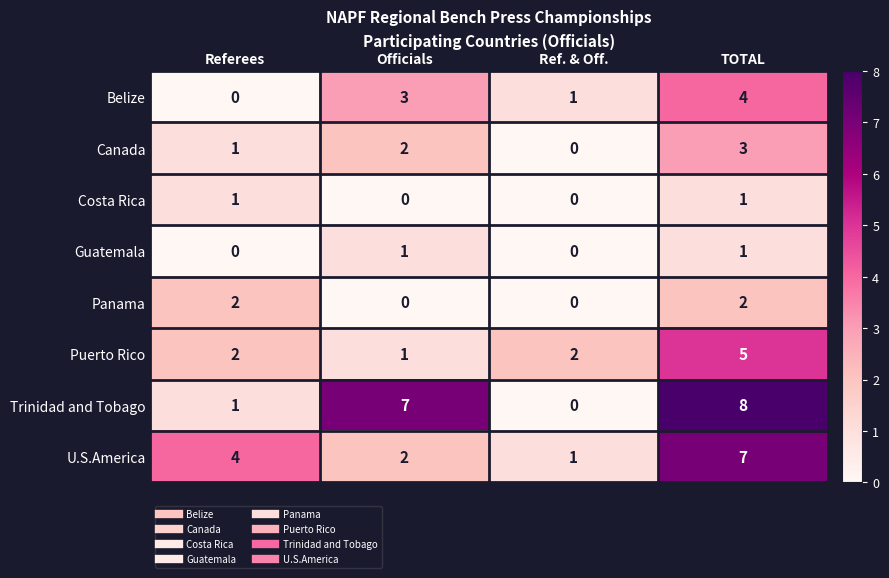

Where is U.S.America nearest to the value 4?

Referees